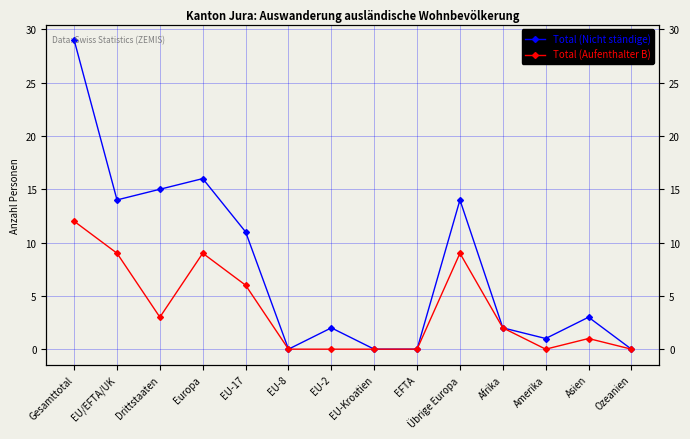

Reading left to right, transcribe all the data shown in this chart.

Total (Nicht ständige): 29	14	15	16	11	0	2	0	0	14	2	1	3	0
Total (Aufenthalter B): 12	9	3	9	6	0	0	0	0	9	2	0	1	0